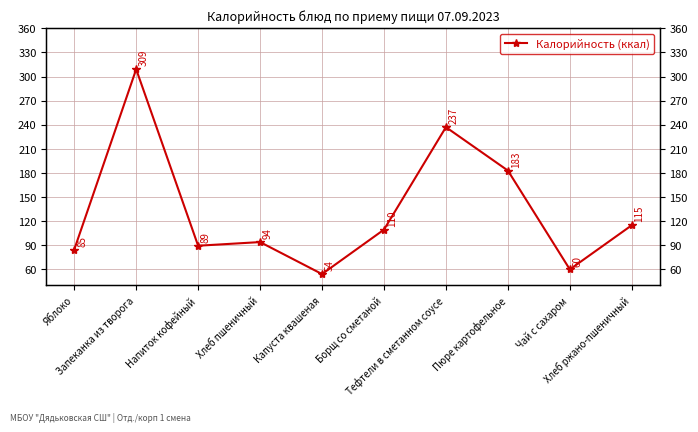

How many lines are shown in the chart?

1